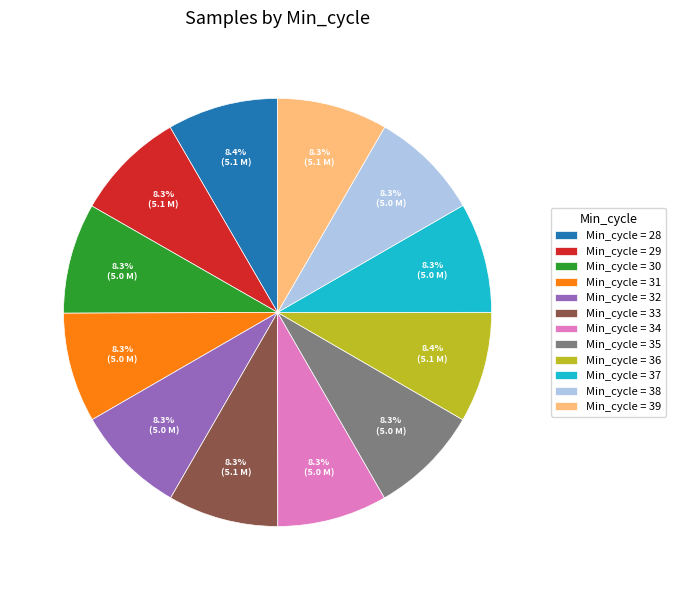

What percentage is NOT represented by Min_cycle = 37?

91.7%